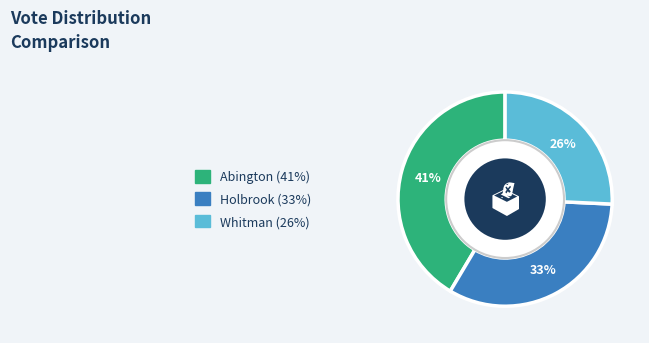

Which slice is the smallest?

Whitman